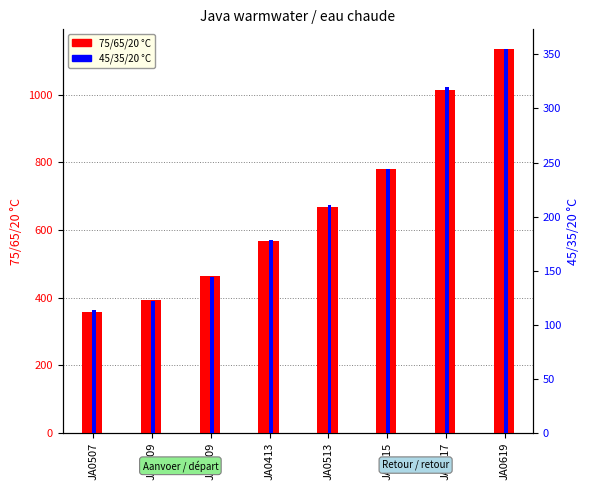

Which has a higher value, JA0409 or JA0513?

JA0513